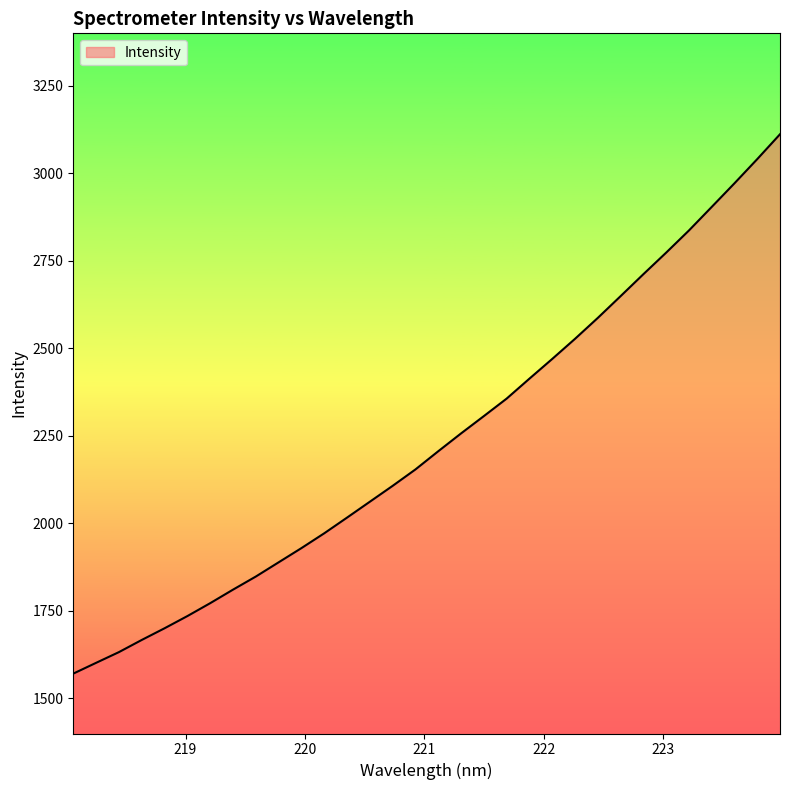

What is the difference between the maximum and minimum values?

1540.7